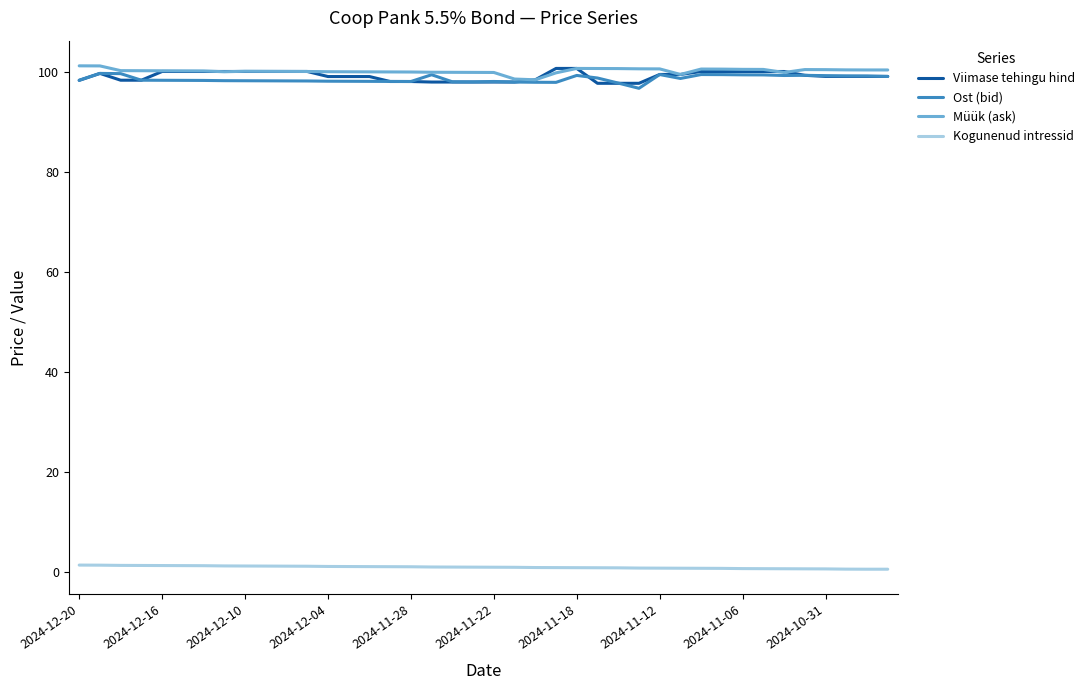

What is the greatest value displayed?

101.2